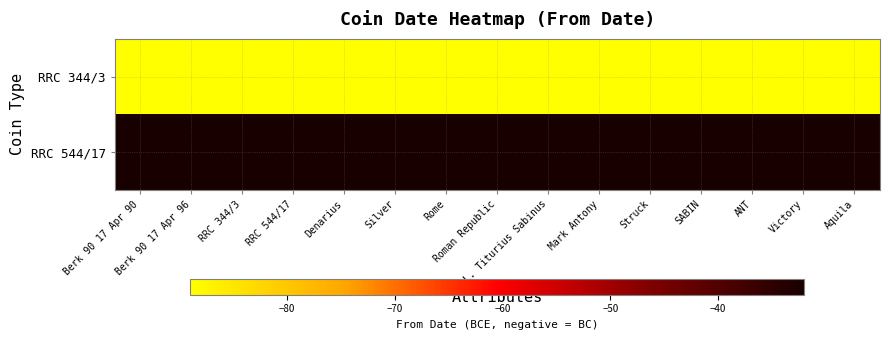

Between Denarius and Silver, which is larger?

Denarius